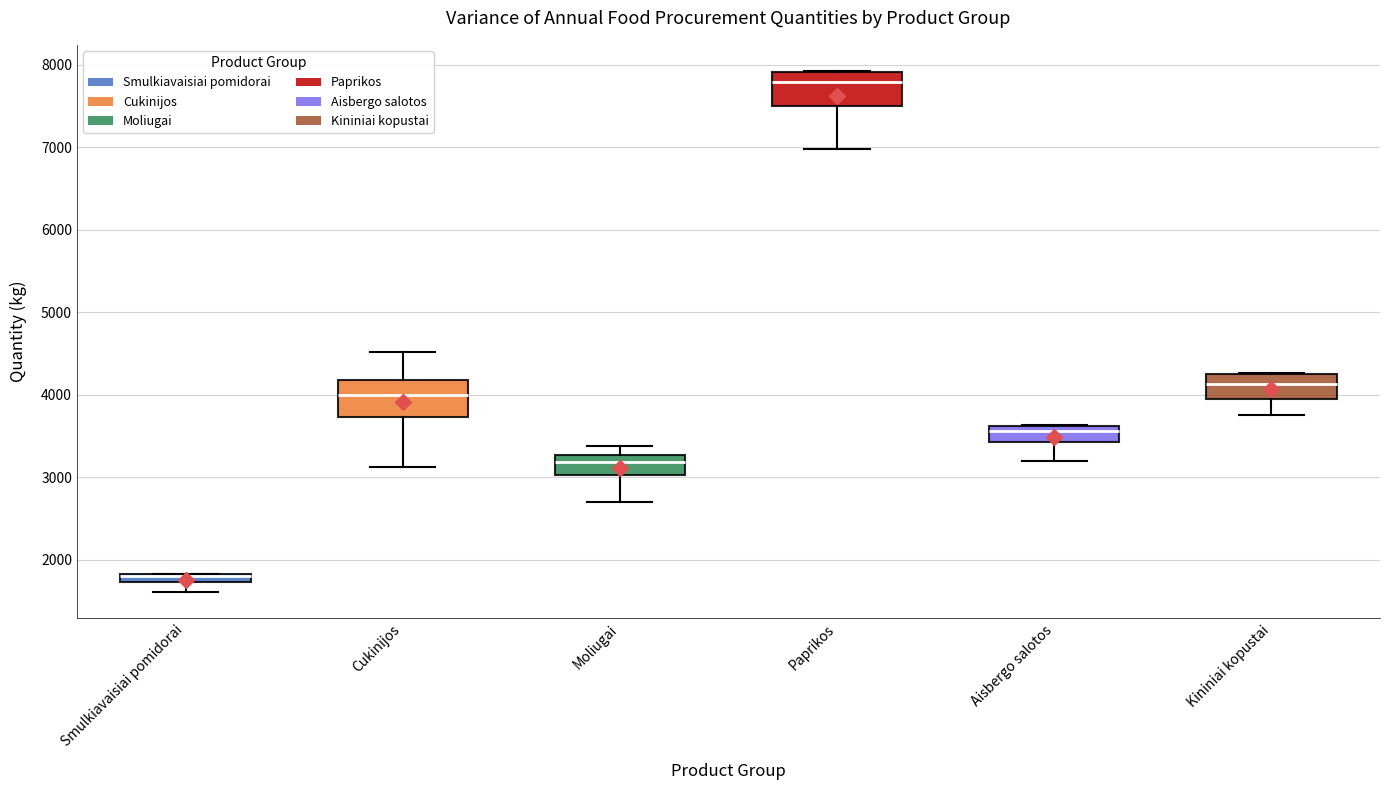

Which box has the lowest median line?

Smulkiavaisiai pomidorai